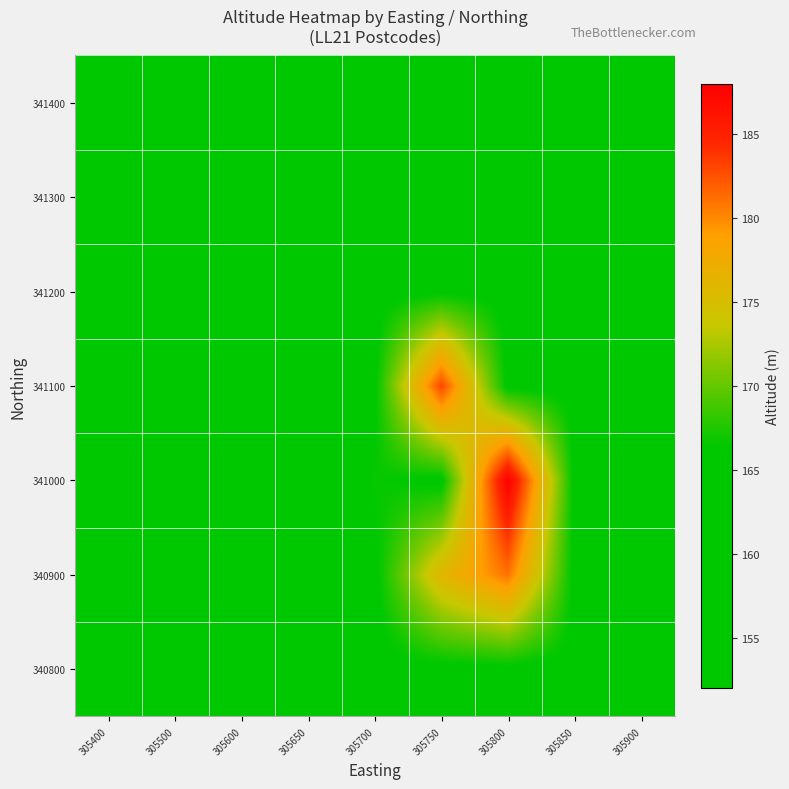

Reading left to right, transcribe all the data shown in this chart.

340800: 305400=162.0	305500=165.8	305600=165.8	305650=165.8	305700=165.8	305750=165.8	305800=165.8	305850=165.8	305900=165.8
340900: 305400=165.8	305500=163.0	305600=164.0	305650=164.0	305700=165.8	305750=176.0	305800=181.0	305850=165.8	305900=165.8
341000: 305400=165.8	305500=165.8	305600=160.0	305650=163.0	305700=166.7	305750=165.8	305800=188.0	305850=165.8	305900=165.8
341100: 305400=153.0	305500=165.8	305600=159.0	305650=165.8	305700=166.0	305750=183.0	305800=165.8	305850=165.8	305900=165.8
341200: 305400=152.0	305500=165.8	305600=165.8	305650=165.8	305700=165.8	305750=166.0	305800=165.8	305850=165.8	305900=165.8
341300: 305400=165.8	305500=165.8	305600=165.8	305650=165.8	305700=160.0	305750=165.8	305800=165.8	305850=165.8	305900=165.8
341400: 305400=165.8	305500=165.8	305600=165.8	305650=165.8	305700=165.8	305750=165.8	305800=165.8	305850=165.8	305900=158.0